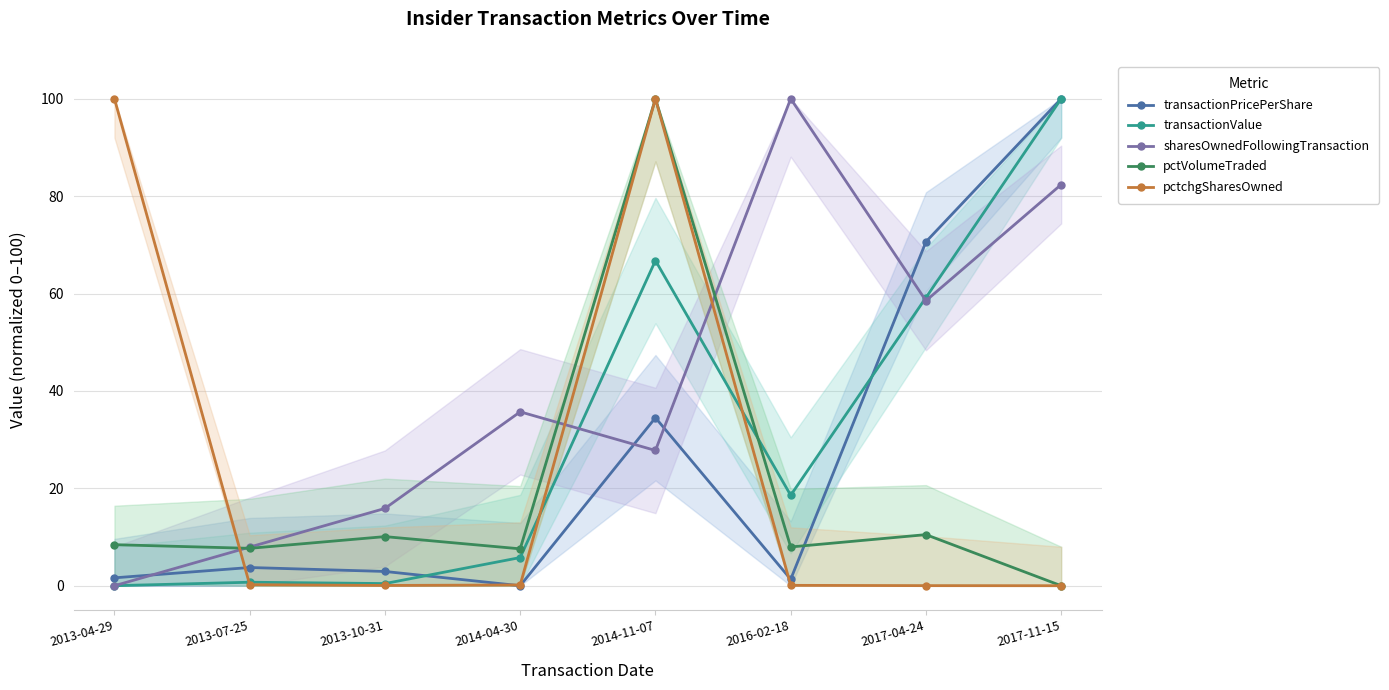

At which category does the chart reach its minimum across all series?

2014-04-30